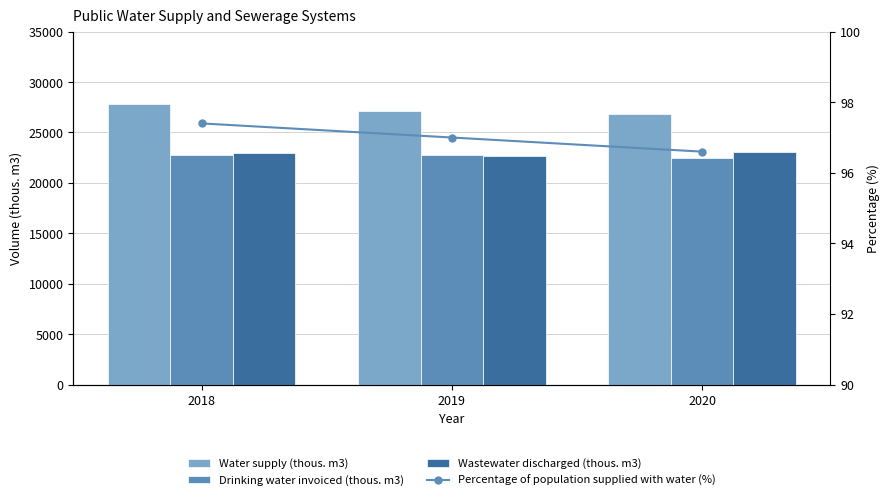

Count the number of data series in this chart.

4